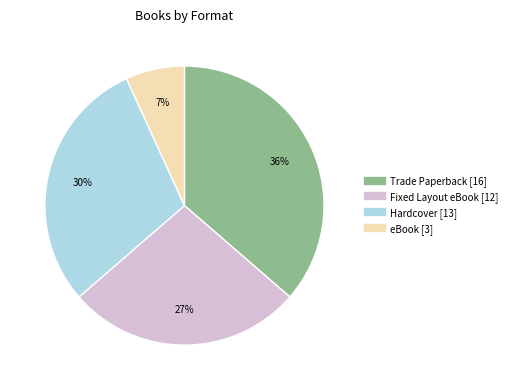

Does Hardcover represent more than half of the total?

No